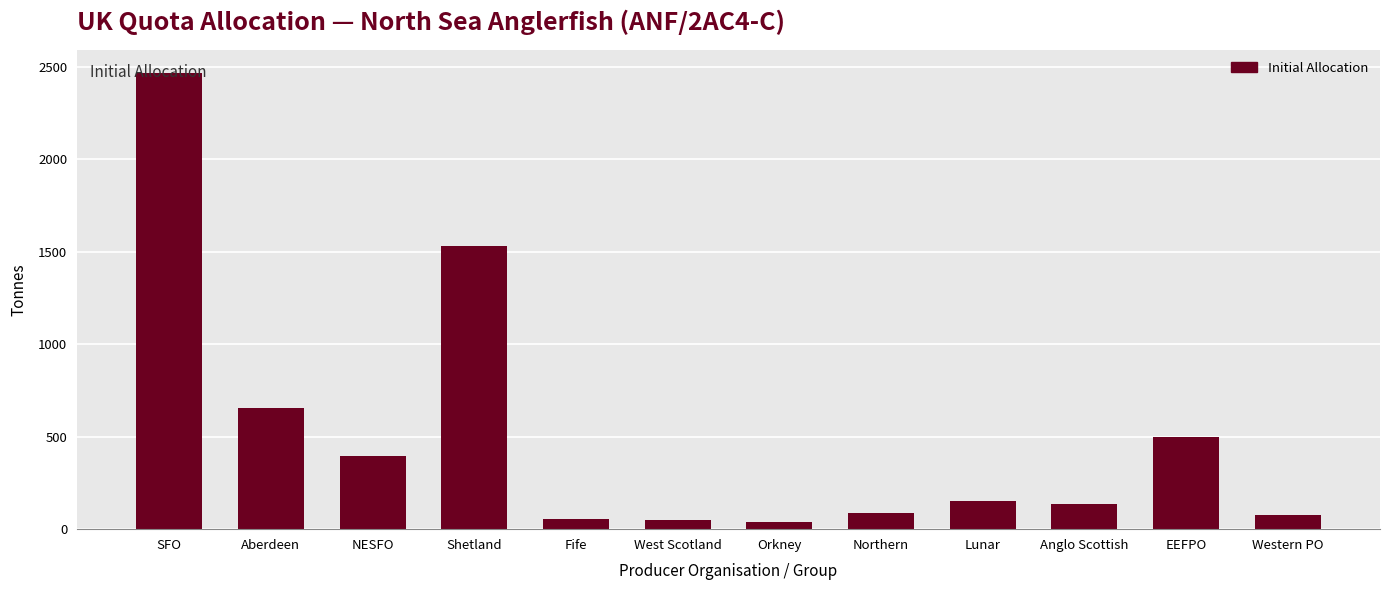

What is the value of the 9th bar from the left?

151.8